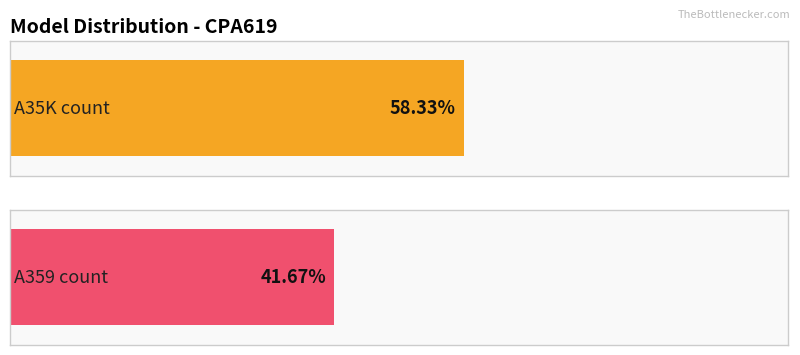

What are all the series names shown in the legend?

A35K, A359